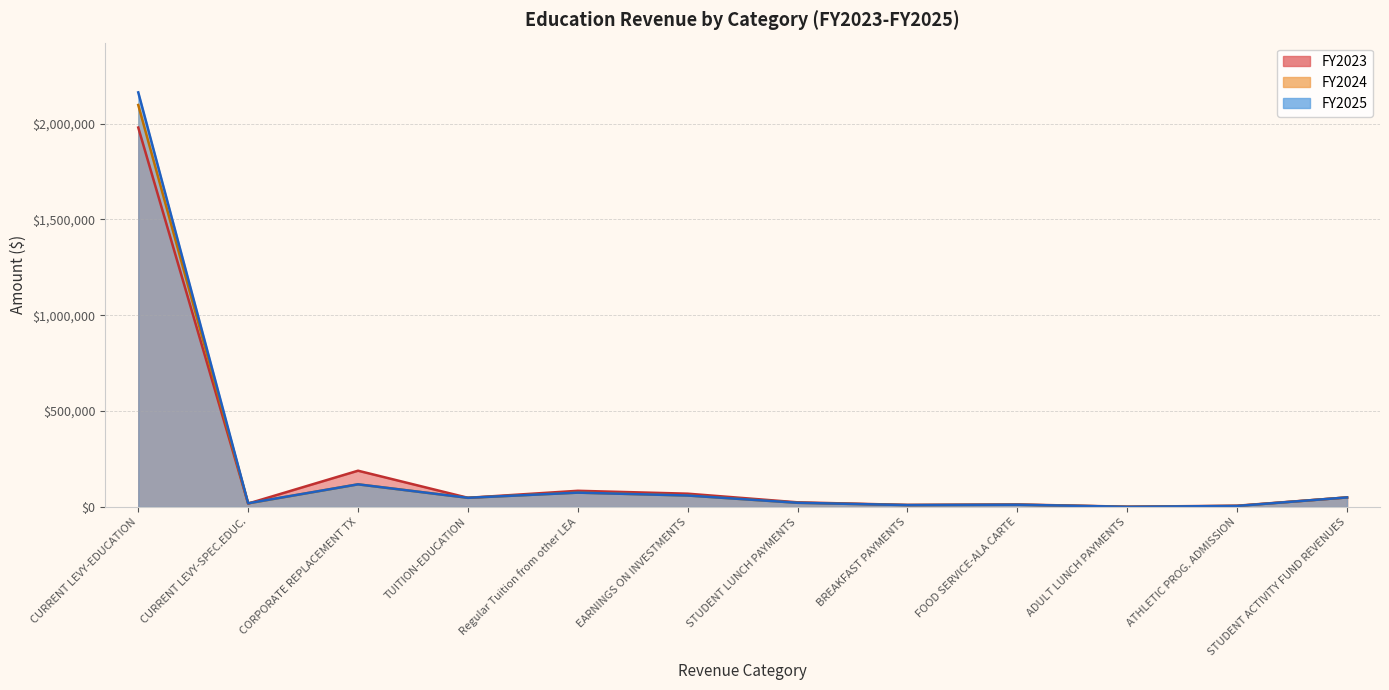

At which label is FY2025 closest to 1081725?

CORPORATE REPLACEMENT TX